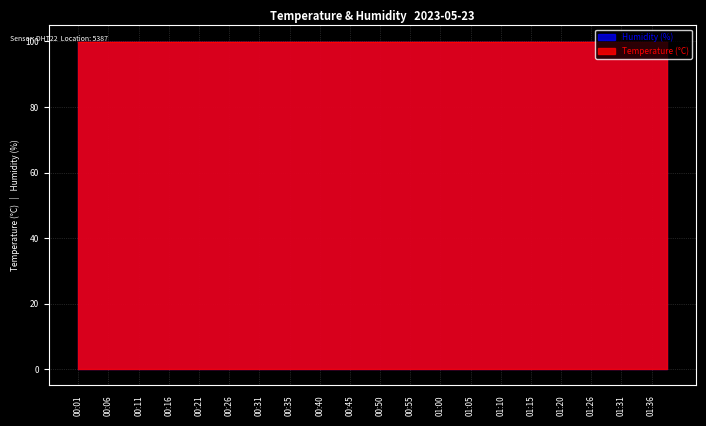

True or false: humidity has more than 0 points higher than both neighbors.

False